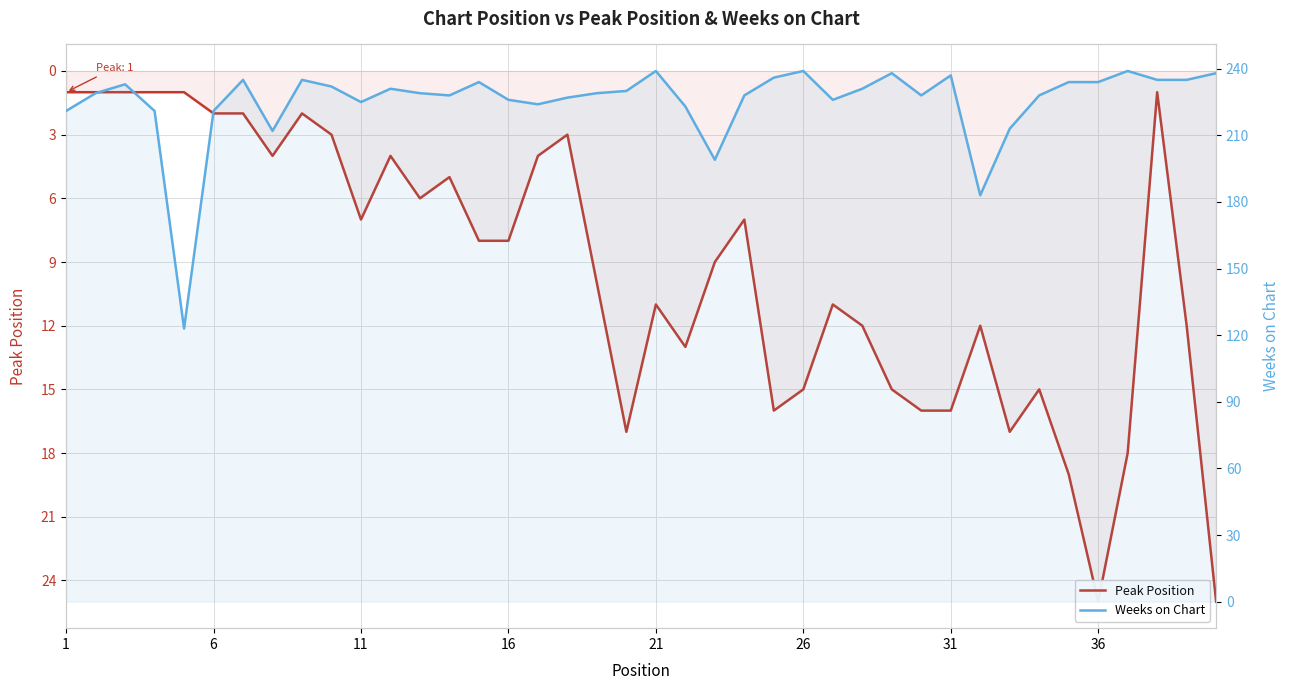

How many data points in Weeks on Chart are above 229?

19